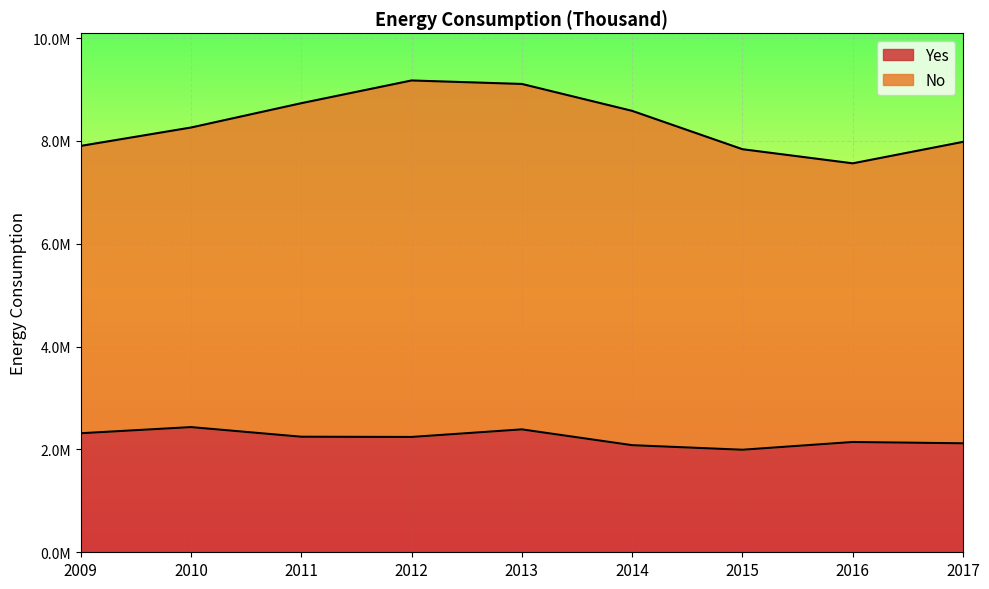

The value at 2014 is 1371432. True or false?

False